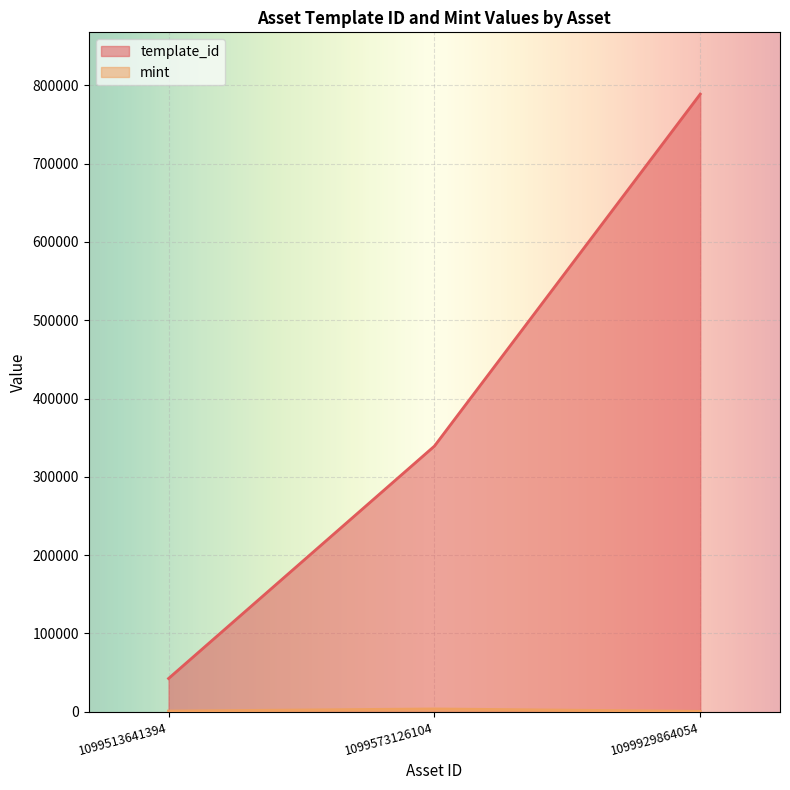

How many data points does each series have?

3